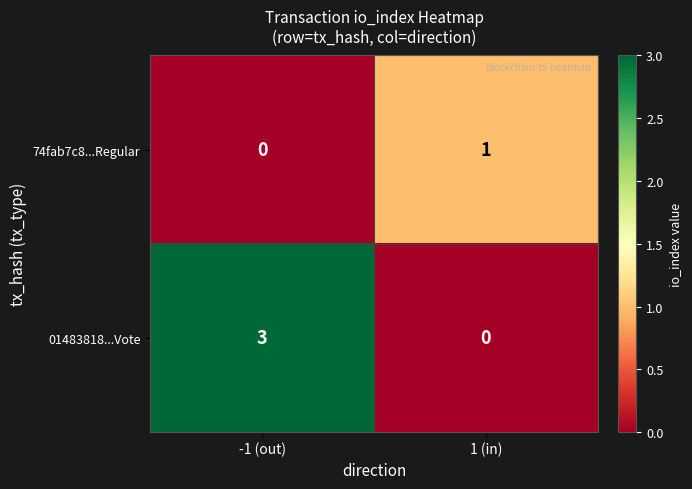

What is the difference between the 01483818...Vote values at -1 (out) and 1 (in)?

3